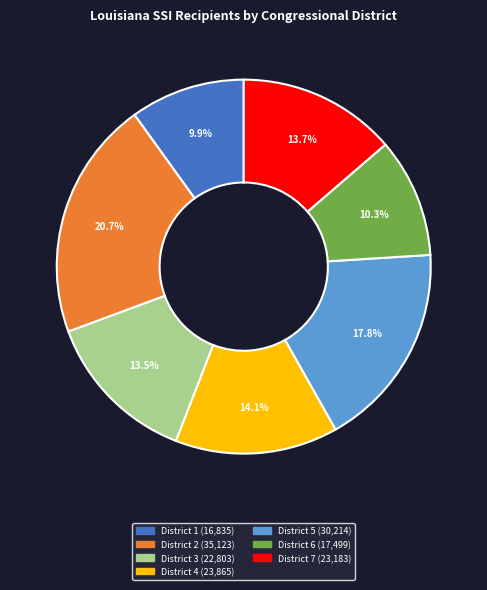

What portion of the pie excludes District 2?

79.3%